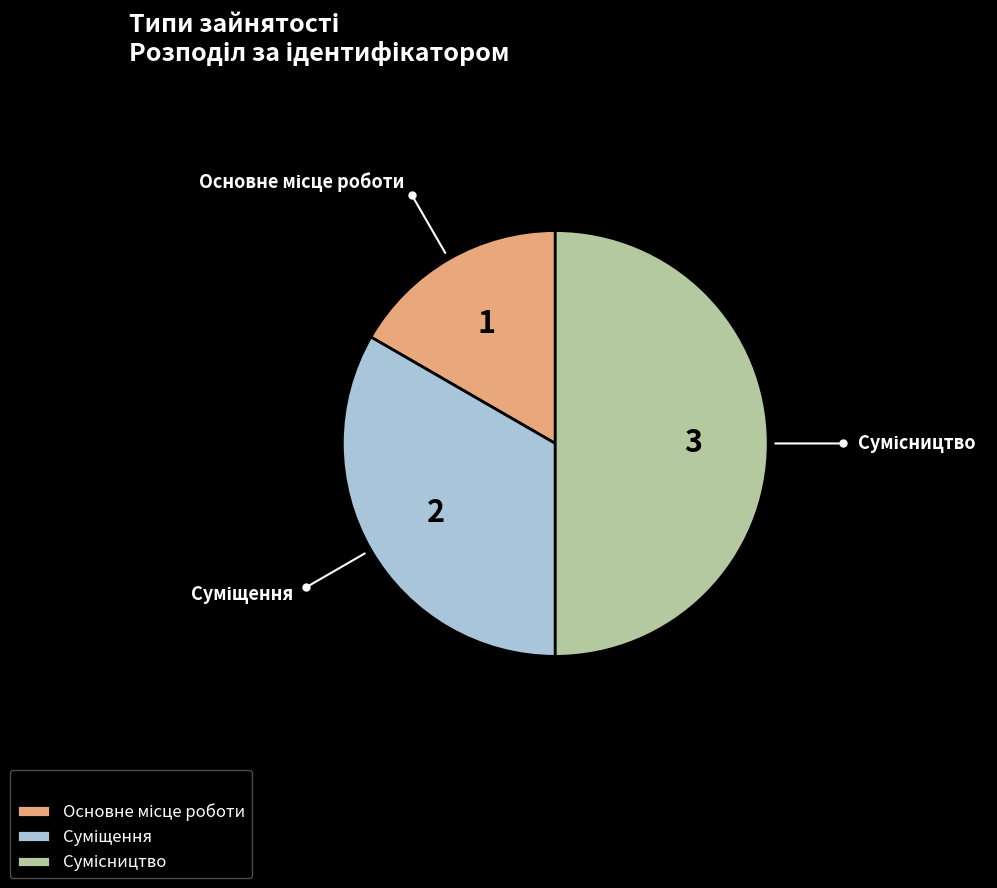

To the nearest percent, what is the average slice percentage?

33%